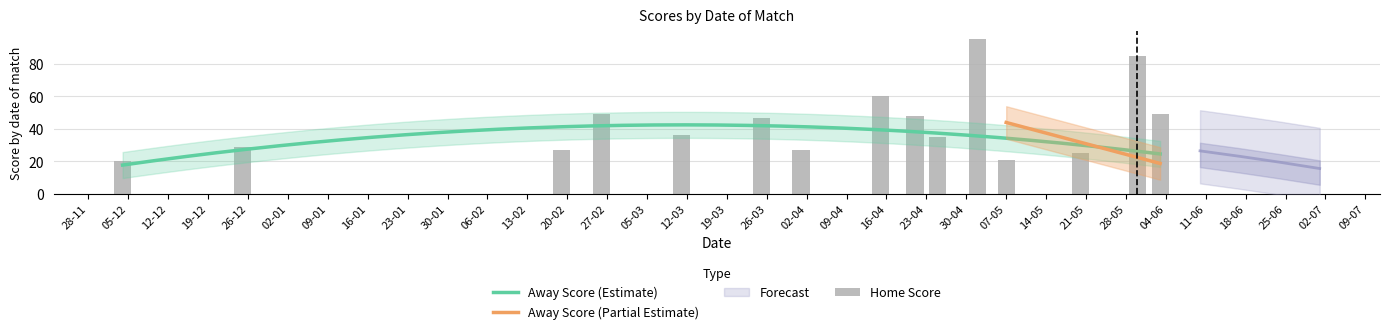

At which category is the sum across all series the highest?

02-05-2024